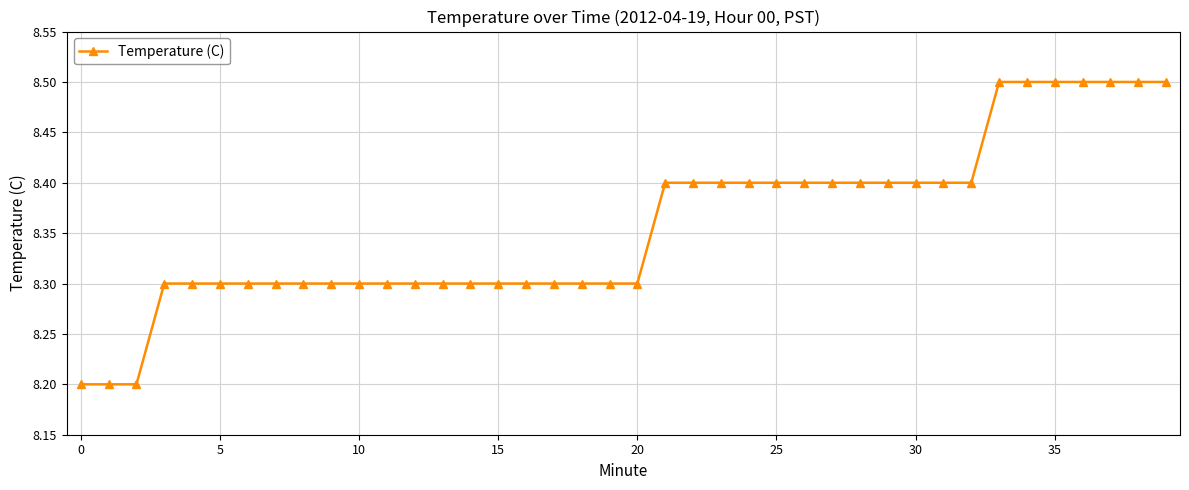

What is the value of the 19th point from the left?

8.3